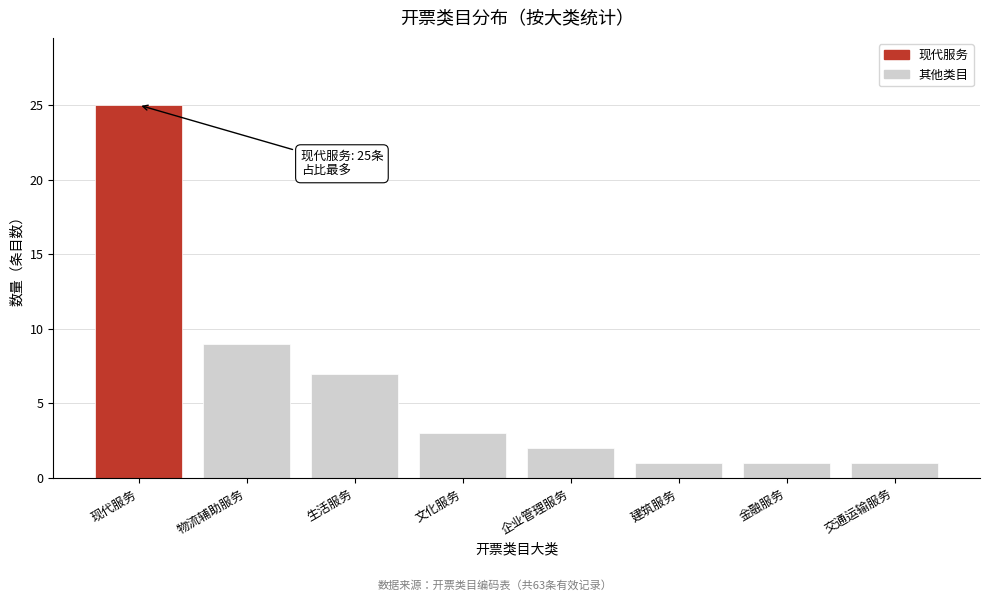

Reading left to right, transcribe all the data shown in this chart.

25	9	7	3	2	1	1	1